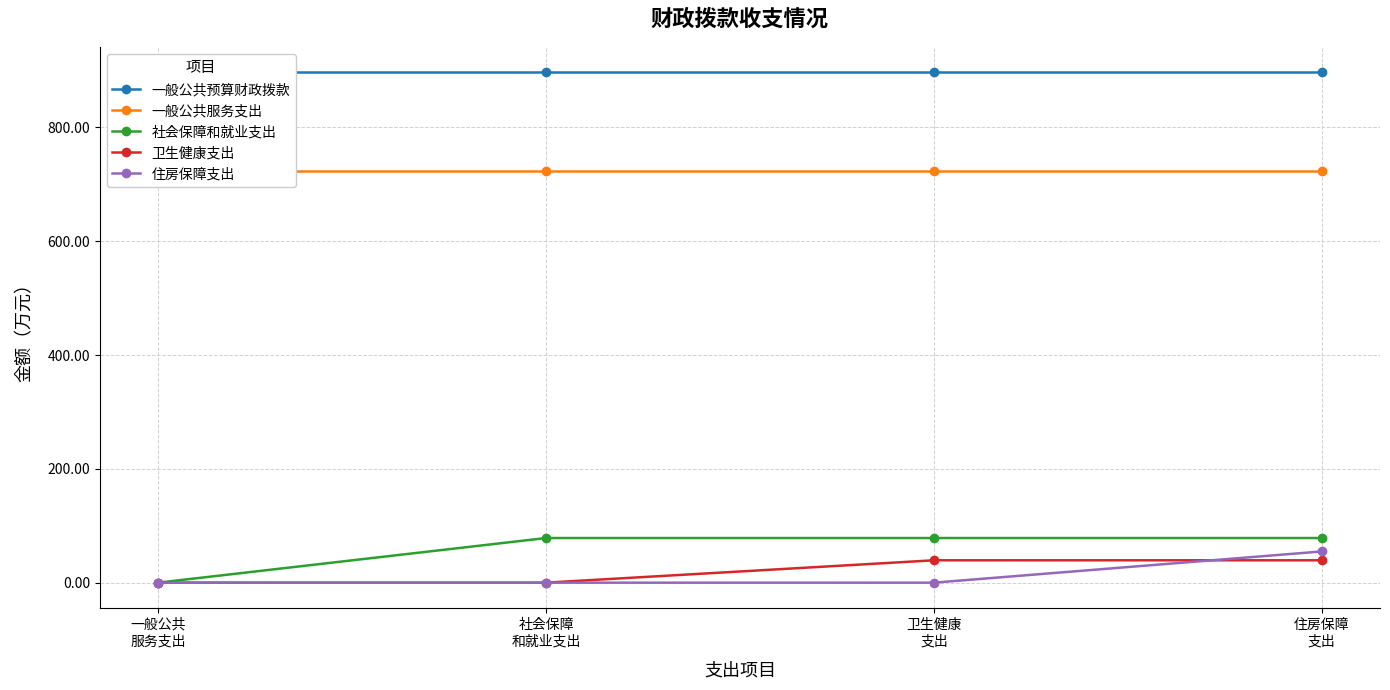

Which has a higher value, 住房保障
支出 or 卫生健康
支出?

住房保障
支出